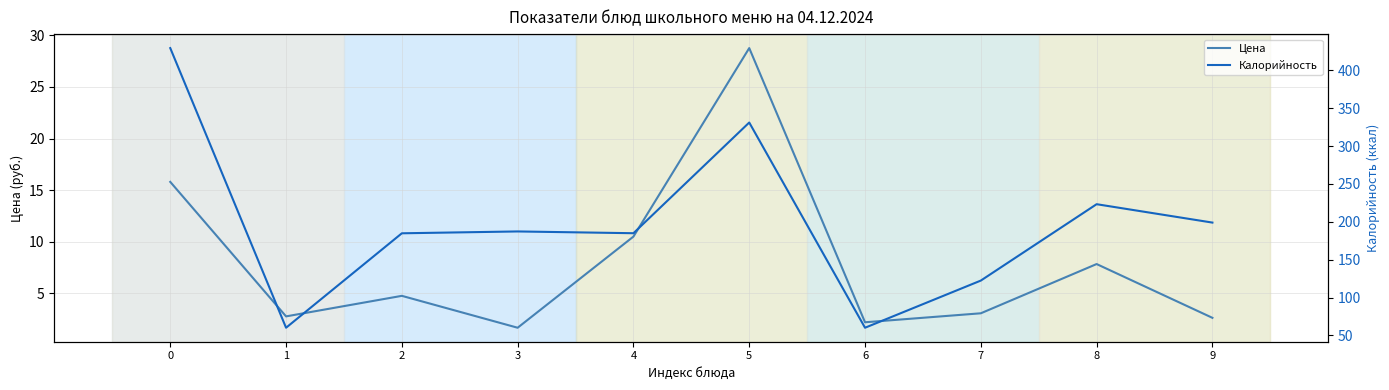

In Цена, how many points are lower than both neighbors (excluding endpoints)?

3